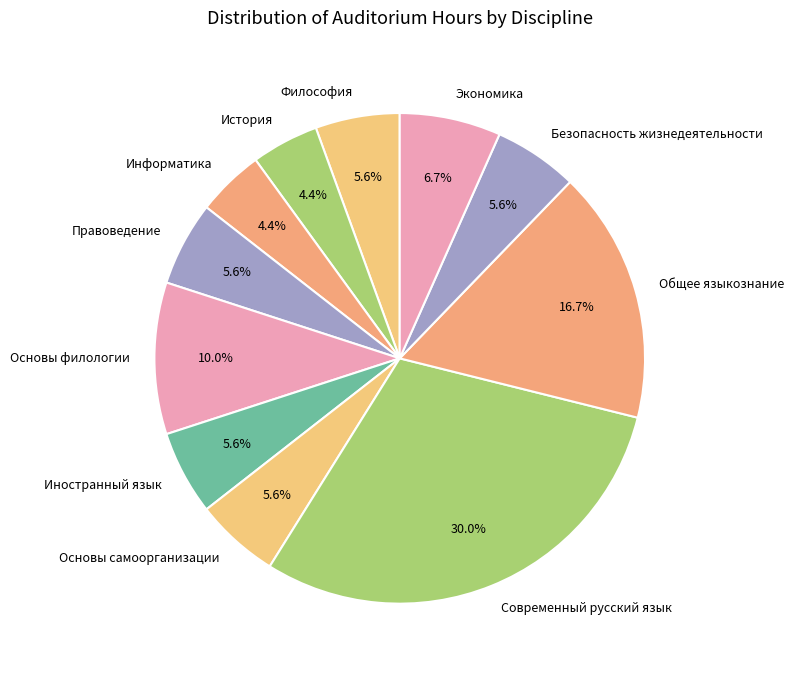

To the nearest percent, what is the average slice percentage?

9%